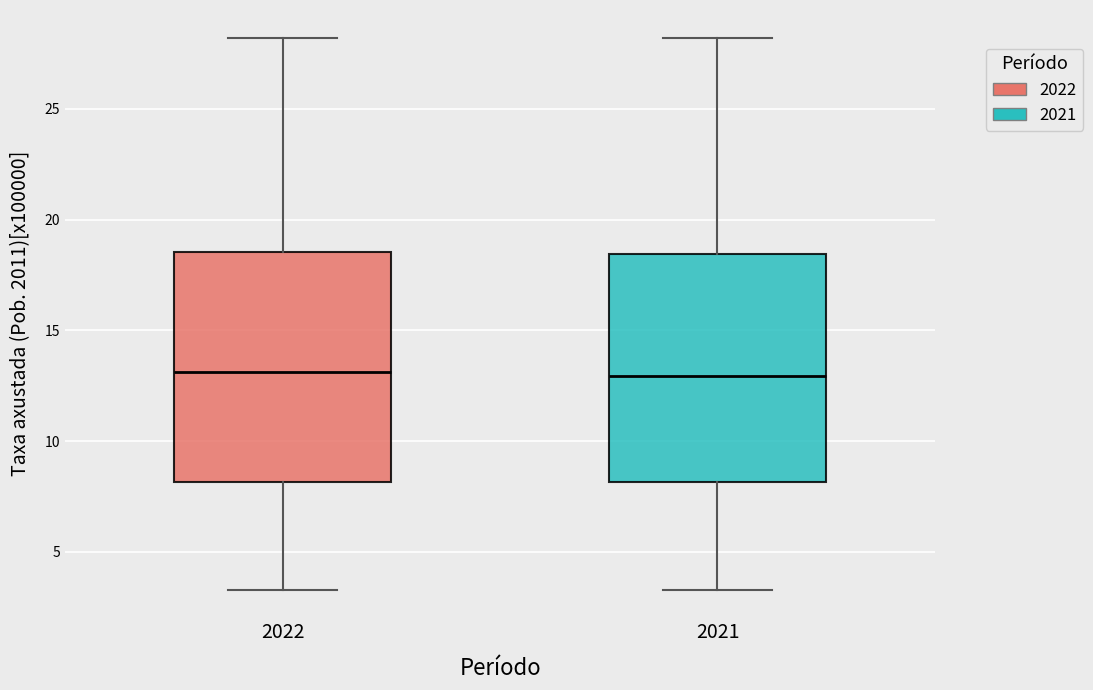

Where does the lower whisker of the box at x = 2021 end on the y-axis? The values are not printed on the chart, so give them approximately, as read against the axis.

3.5